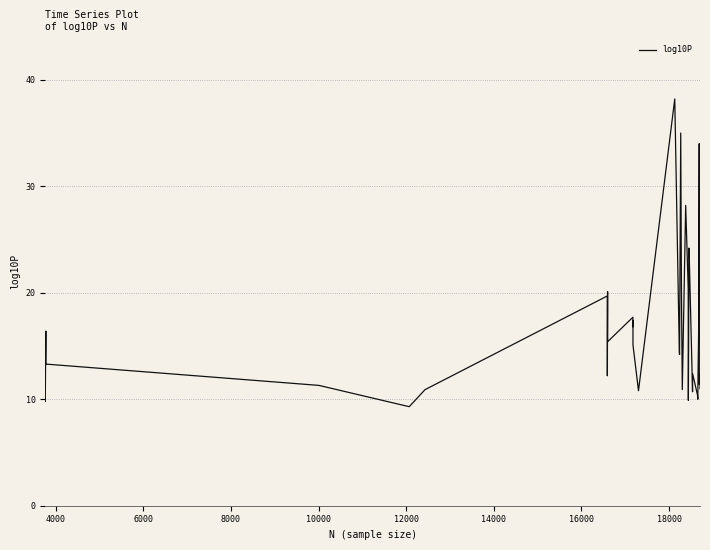

How many distinct data groups are displayed?

1